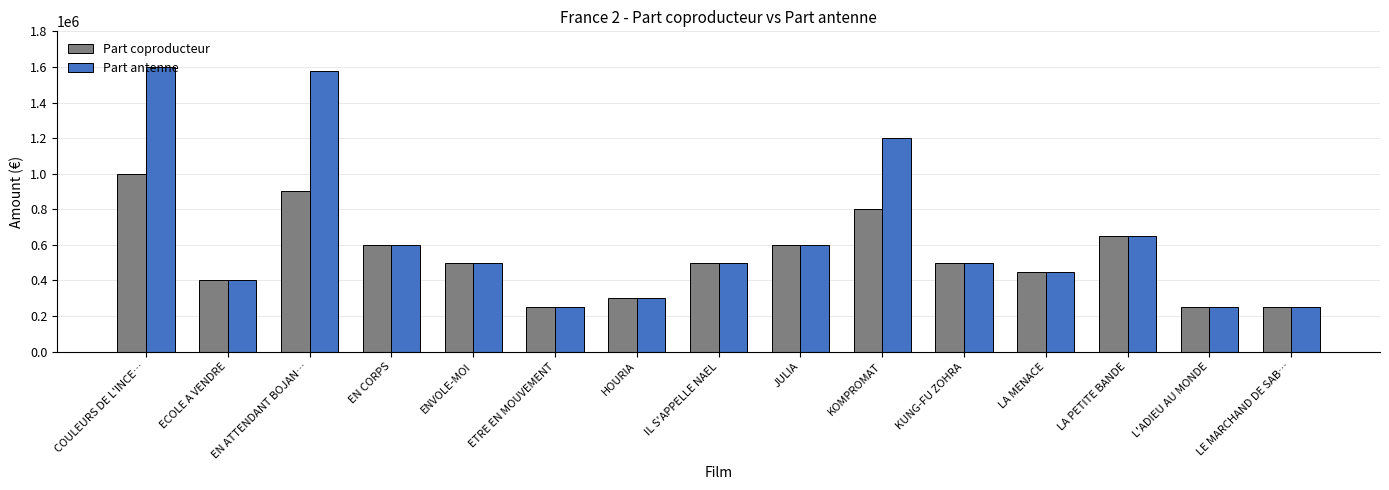

What is the value of the Part coproducteur bar at the 9th from the left?

600000